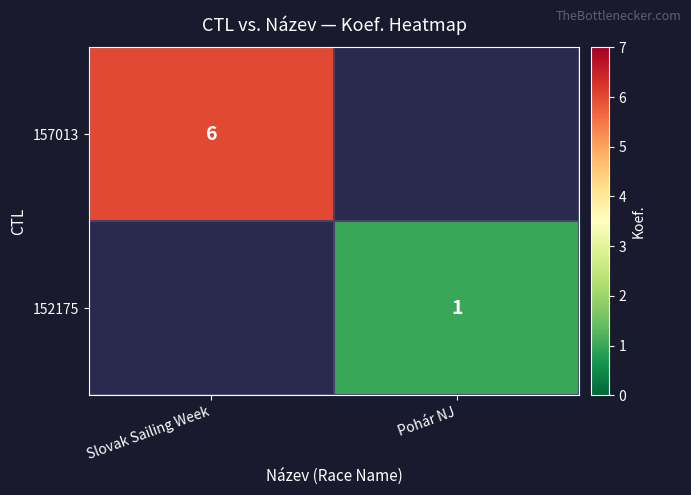

True or false: 152175 has a value of 1 at Pohár NJ.

True